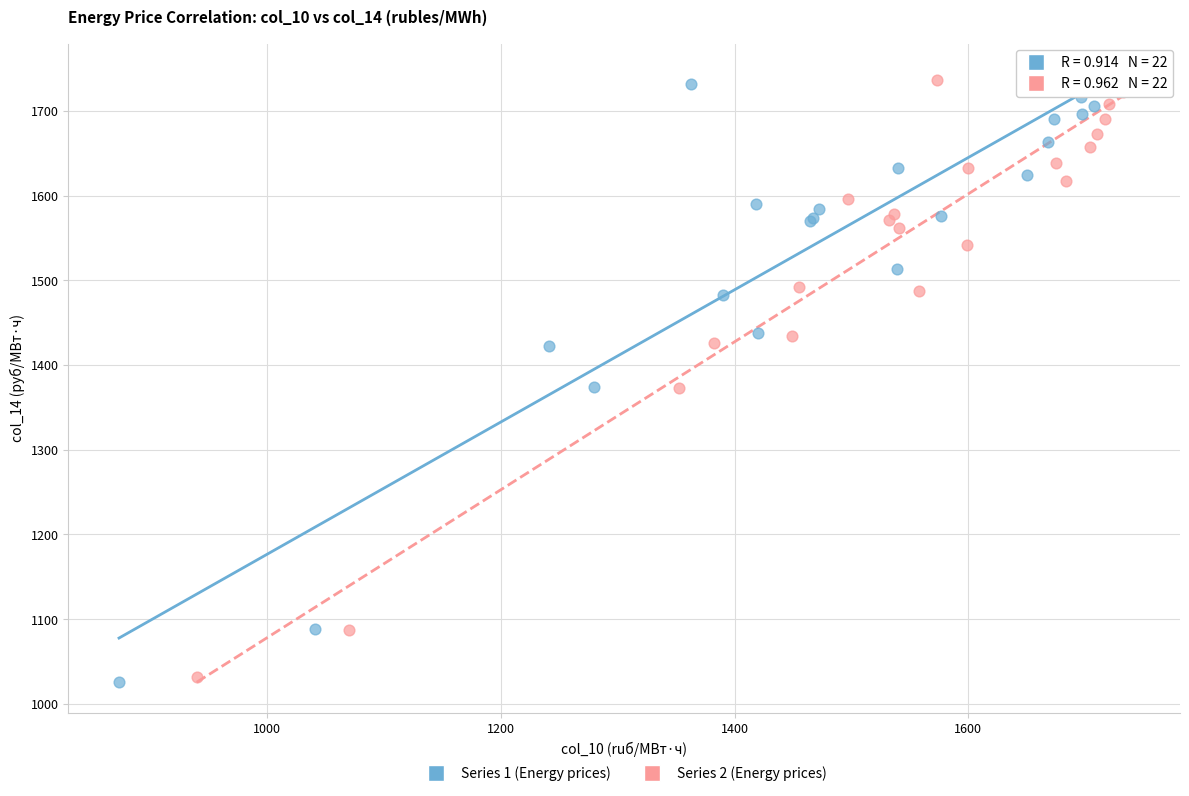

Which series has the widest spread of Y values?

Series 1 (Energy prices)